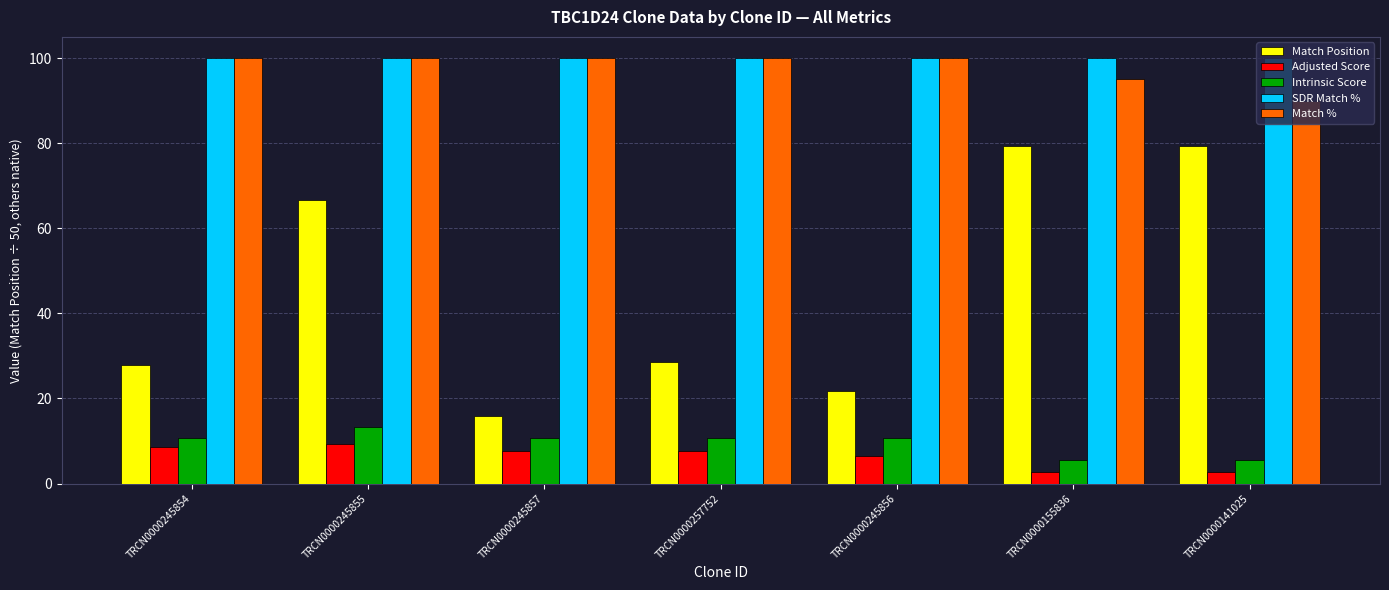

Which series has the largest range (max minus min)?

Match Position